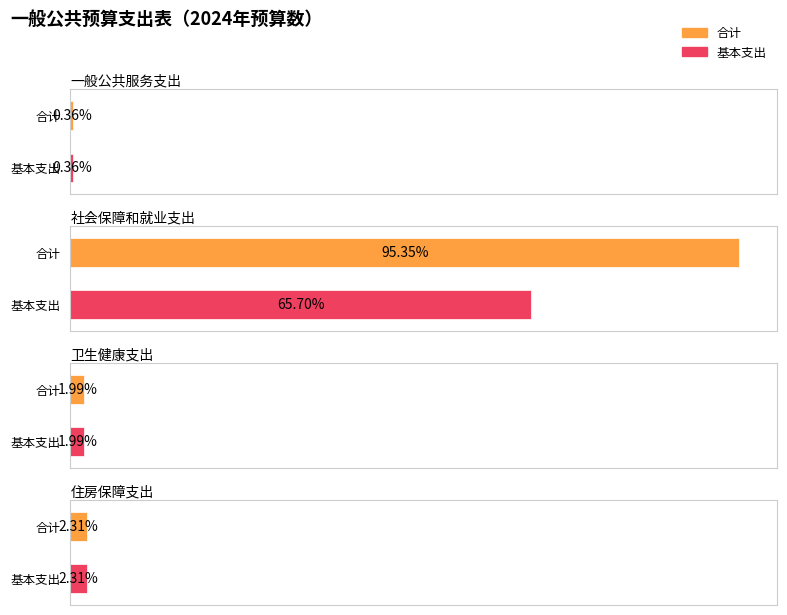

The 基本支出 series shows 27.7 at 住房保障支出. True or false?

False